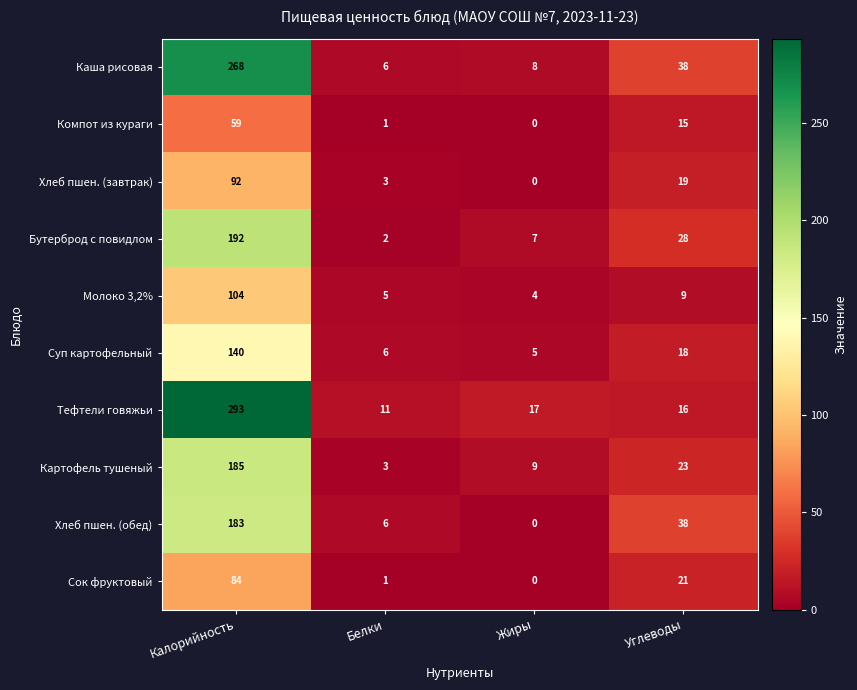

Which label corresponds to the largest value in the chart?

Калорийность